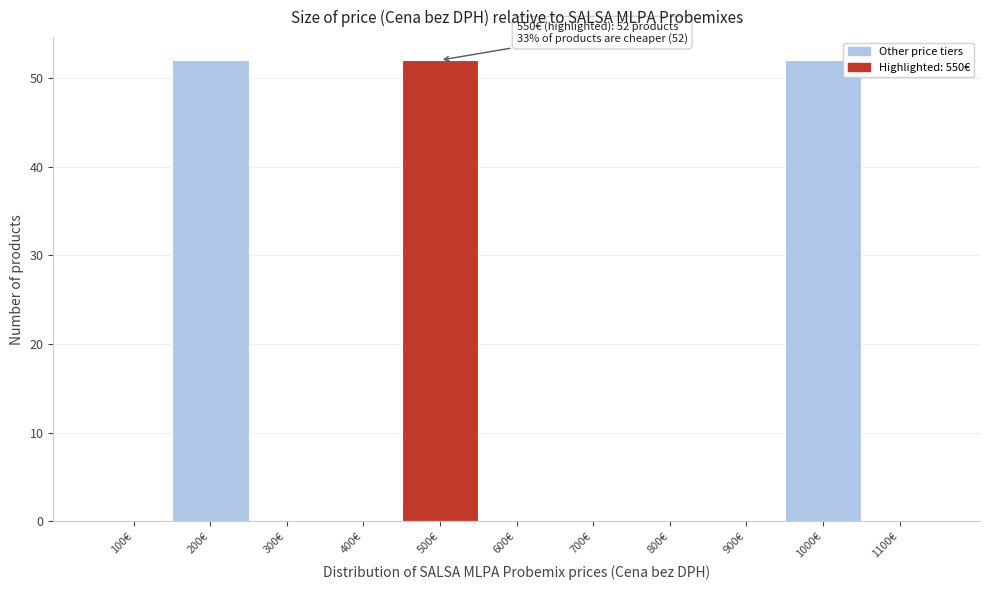

Reading right to left, what are all the values shown in this chart?

1100€=0	1000€=52	900€=0	800€=0	700€=0	600€=0	500€=52	400€=0	300€=0	200€=52	100€=0